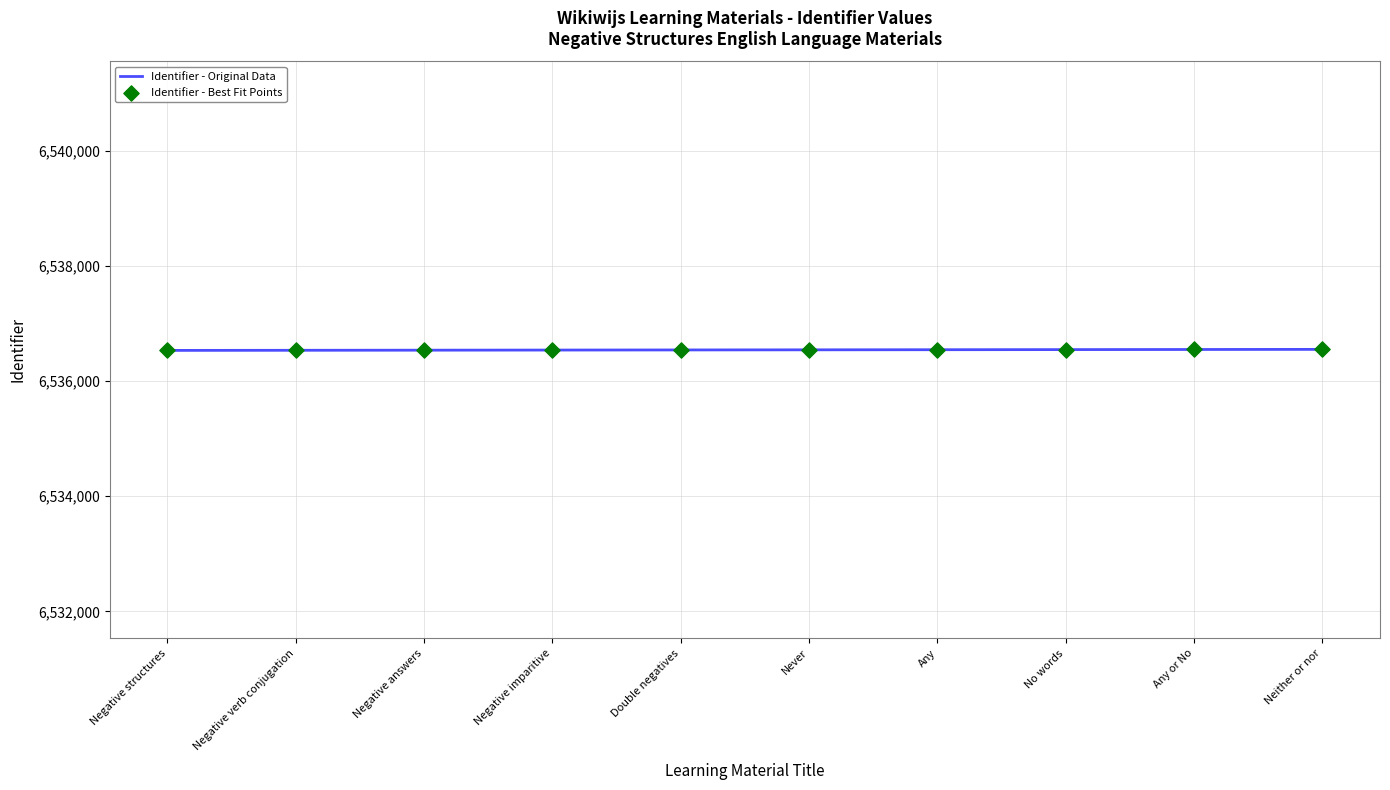

What is the minimum value shown in the chart?

6536531